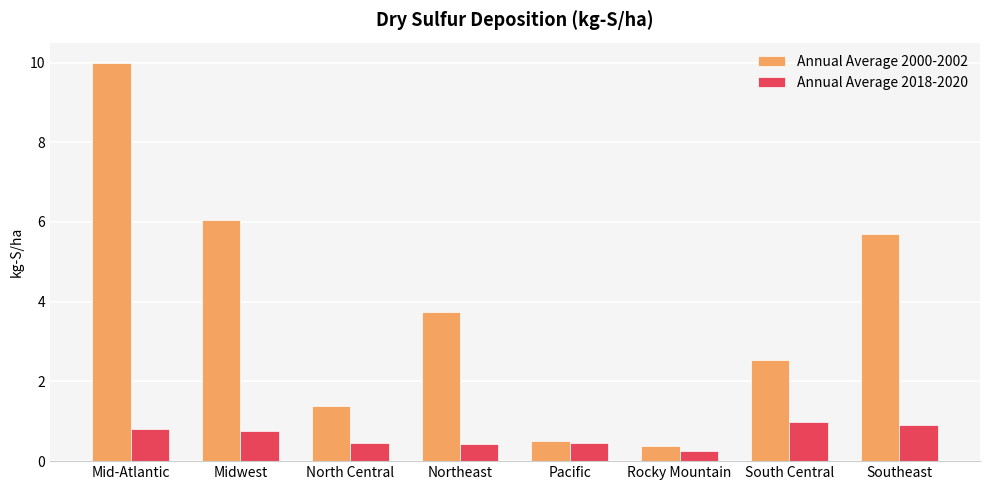

What position from the left is South Central?

7